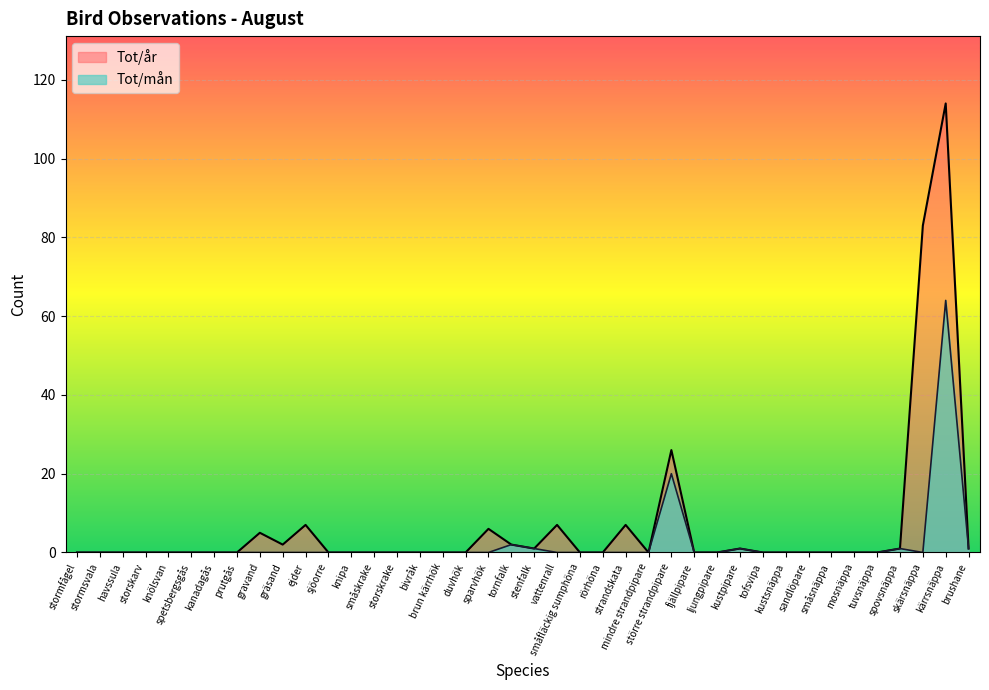

Which series has the largest total across all categories?

Tot/år